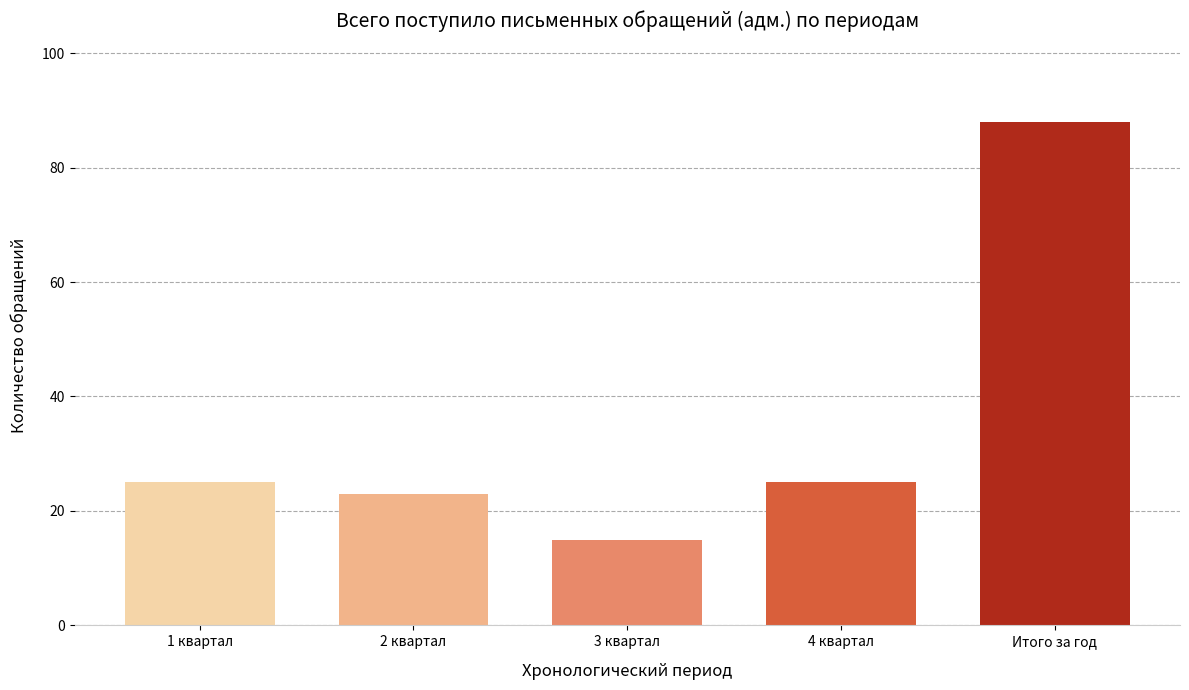

Reading left to right, what are all the values shown in this chart?

1 квартал=25	2 квартал=23	3 квартал=15	4 квартал=25	Итого за год=88